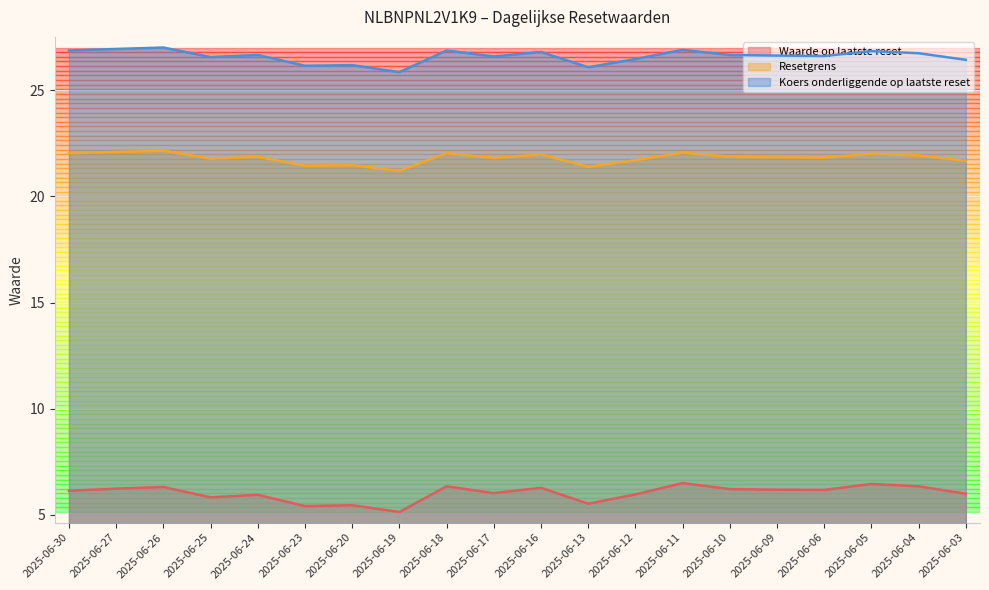

True or false: Koers onderliggende op laatste reset and Resetgrens cross at least once.

False